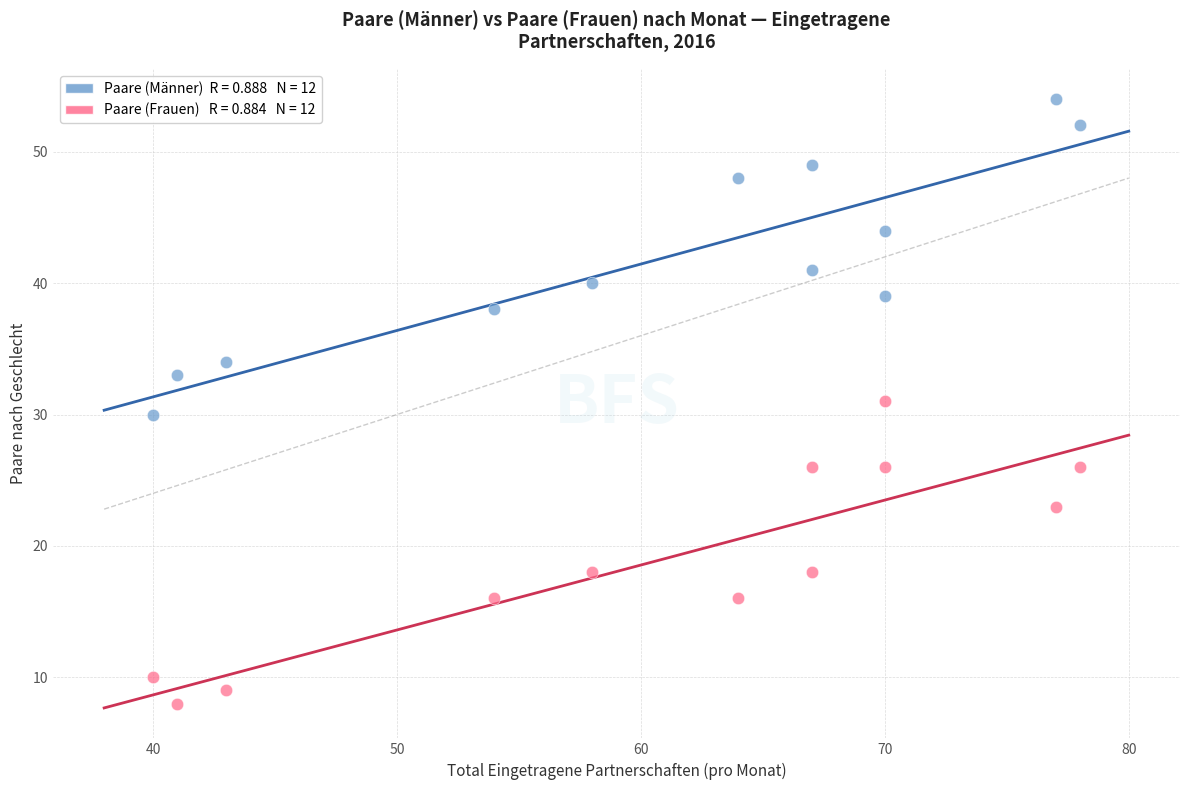

Across all data points, what is the range of Y values (max minus min)?

46